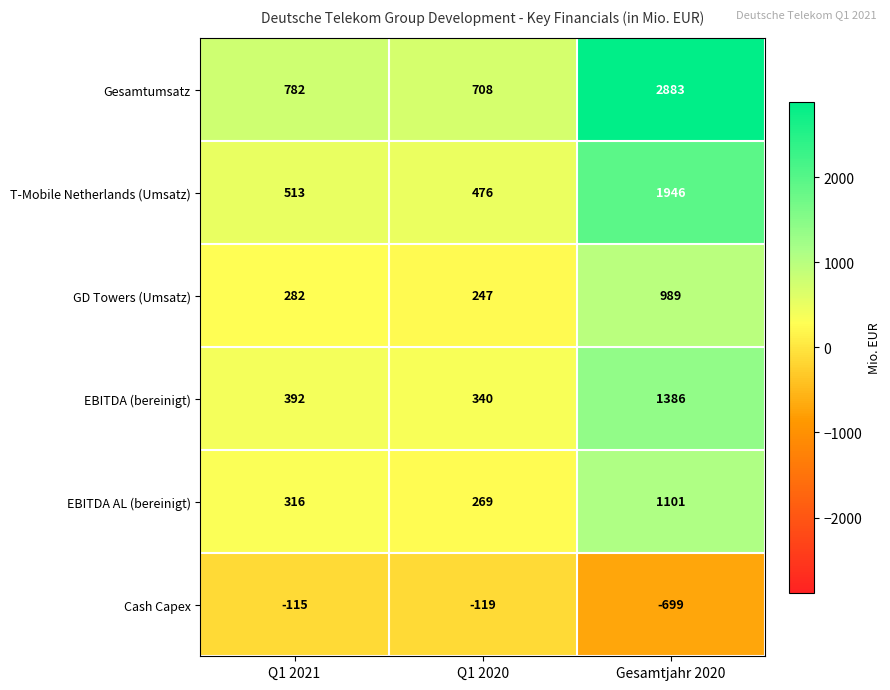

The Cash Capex series shows -115 at Q1 2021. True or false?

True